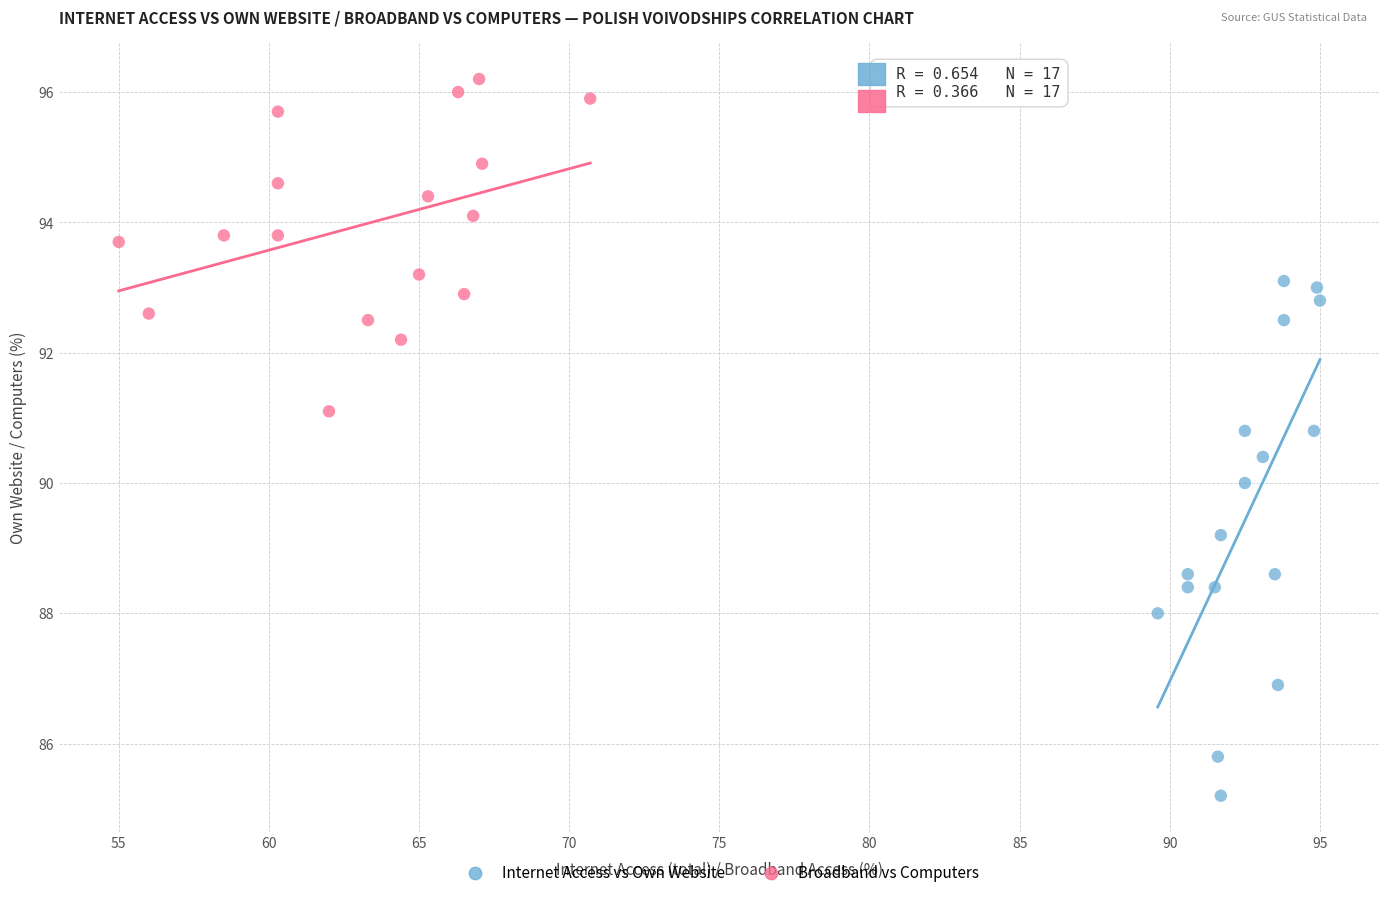

Which series contains the highest Y value?

Broadband vs Computers